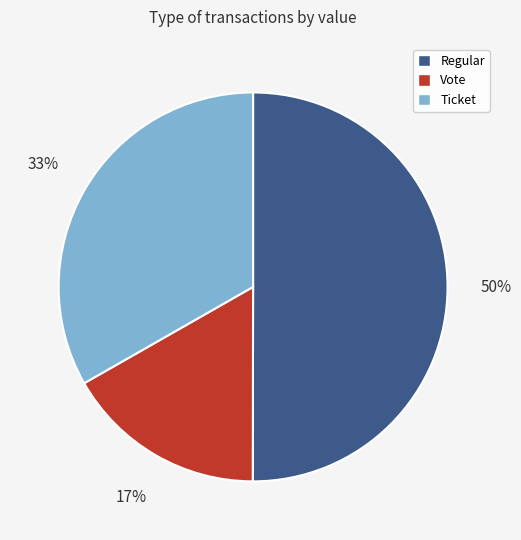

How many slices are in this pie chart?

3